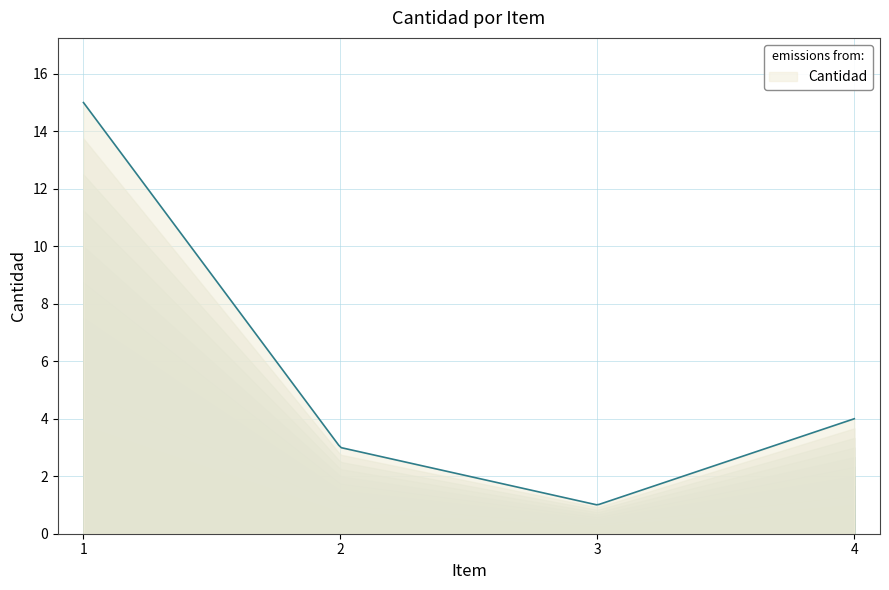

What is the greatest value displayed?

15.0